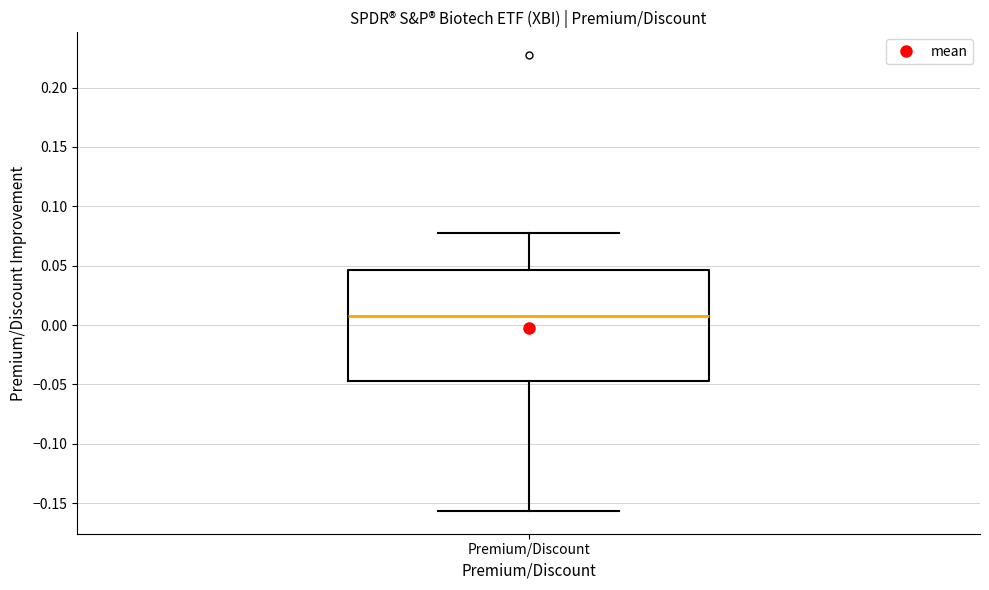

Transcribe this box plot: give where the median line is, the range the box spans, and where the two whiskers end, as read against the y-axis. The values are not printed on the chart, so give them approximately, as read against the axis.

median 0.010, box -0.045 to 0.045, whiskers -0.155 to 0.075